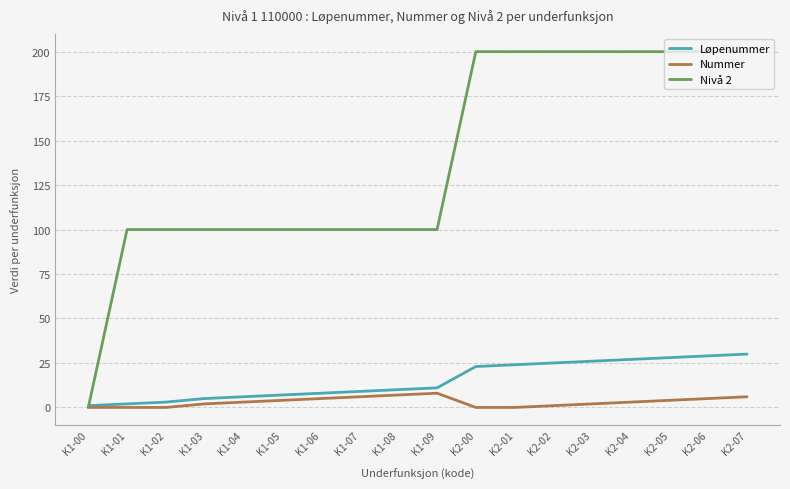

What is the difference between the second highest and second lowest values in the Nivå 2 series?

100